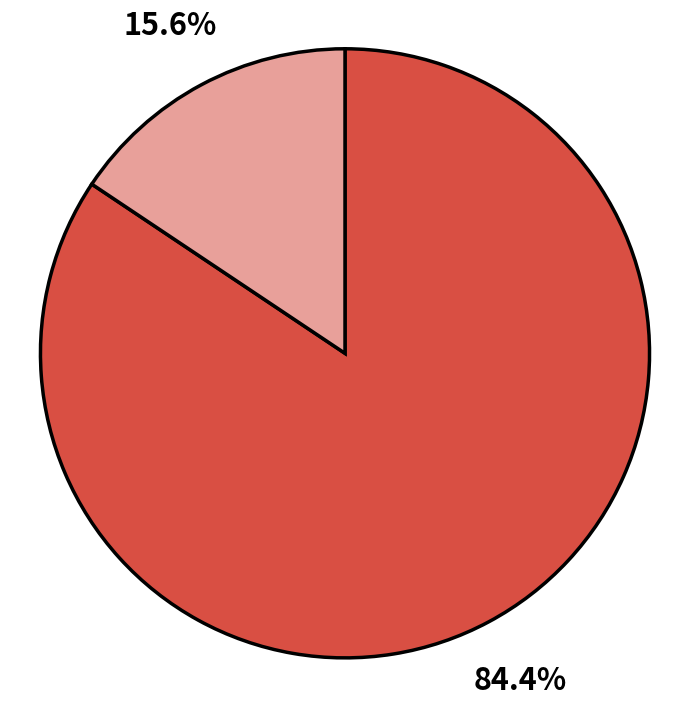

Is there a majority slice in this chart?

Yes